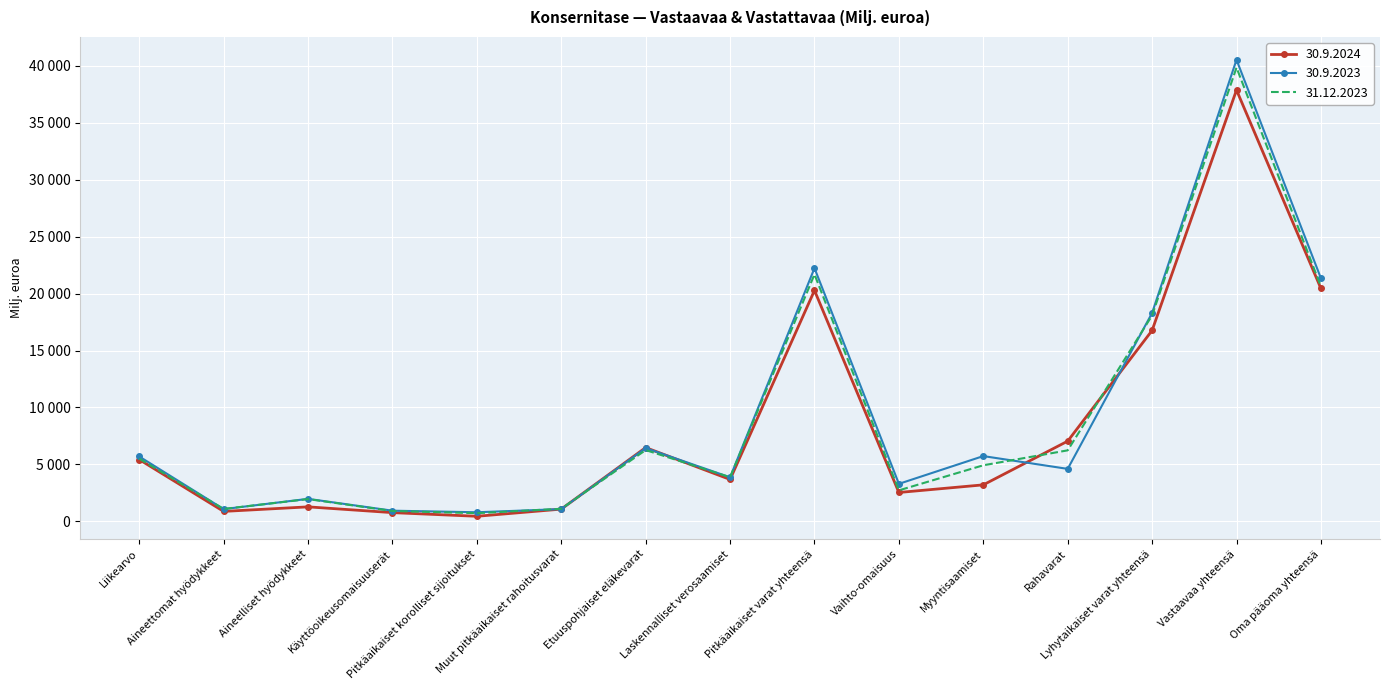

What are all the series names shown in the legend?

30.9.2024, 30.9.2023, 31.12.2023